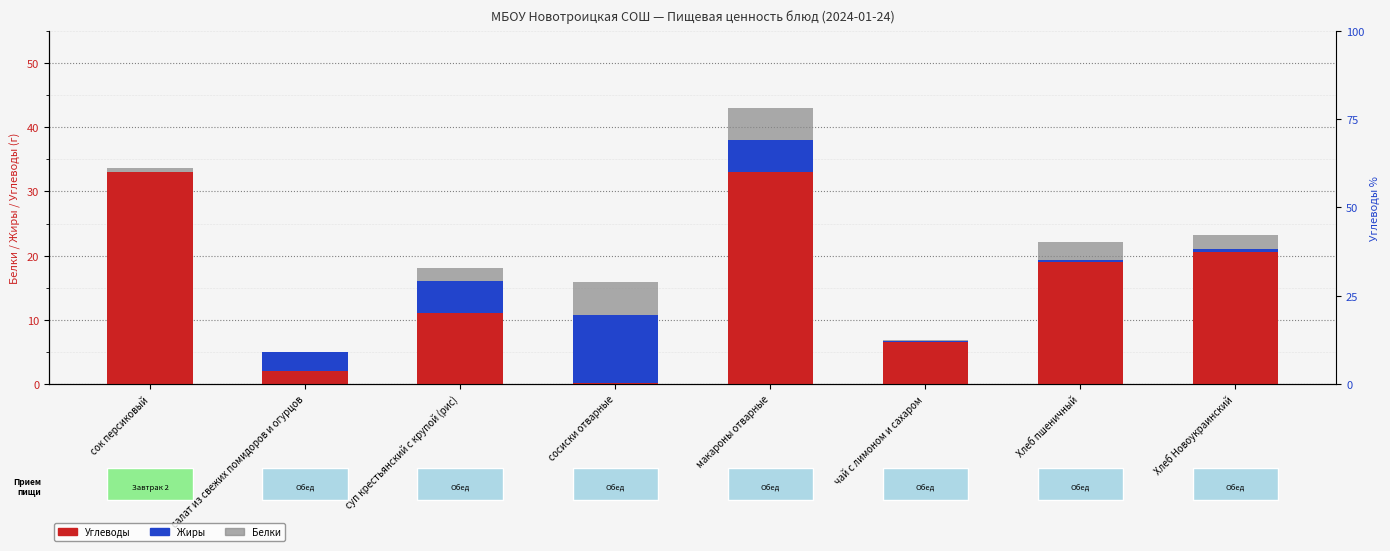

At which label does Белки reach its peak?

сосиски отварные